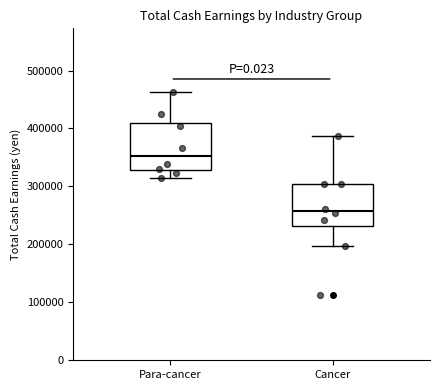

Which box's median line is the highest?

Para-cancer